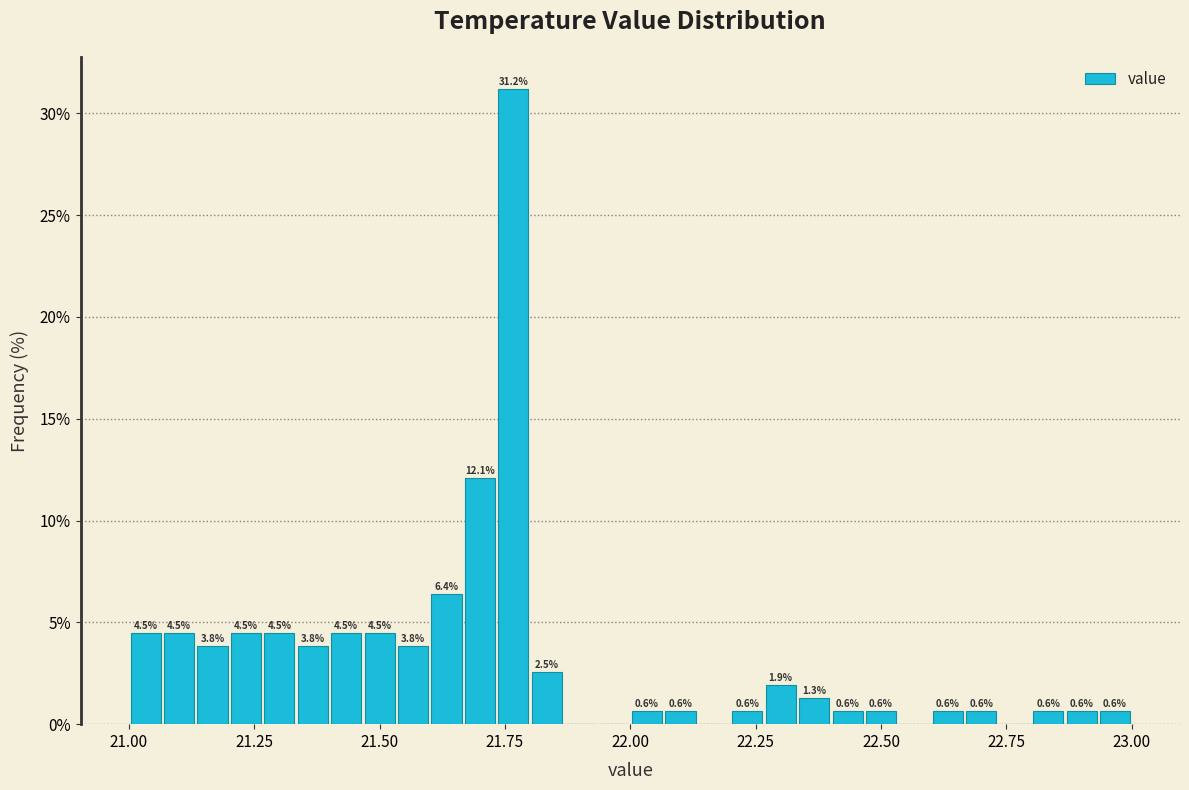

Around what value on the x-axis is the tallest bar? Give the approximate position of its centre, as read against the axis.

21.75